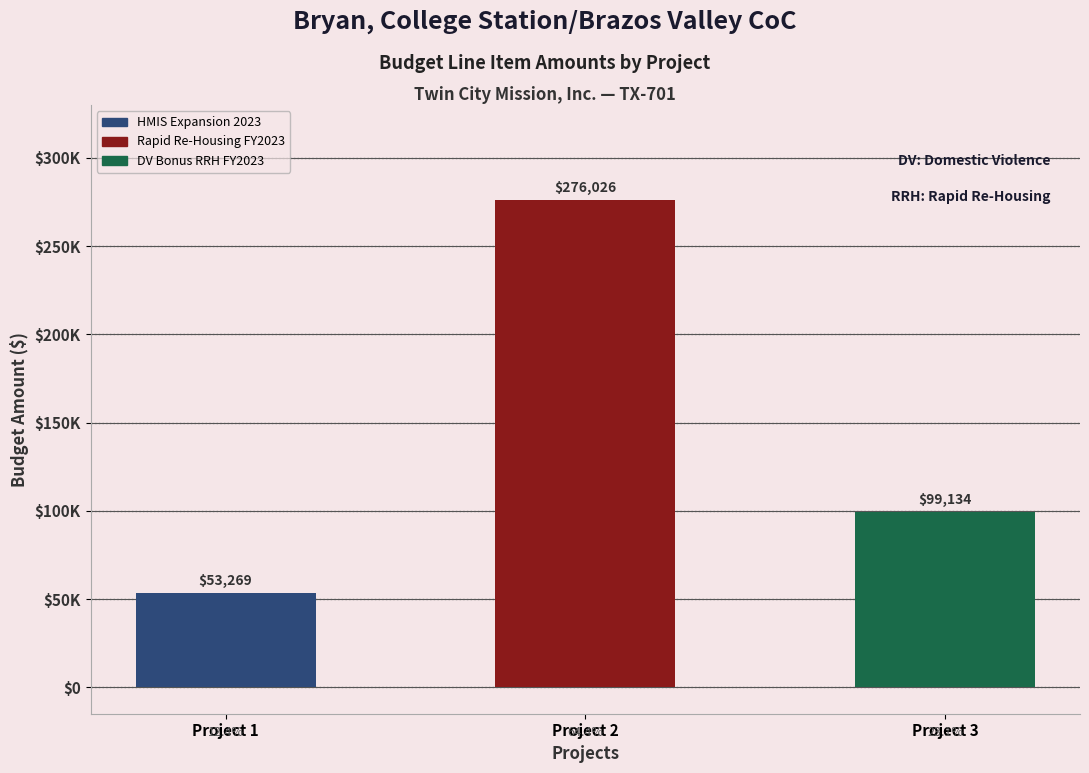

What position from the left is DV Bonus RRH FY2023?

3